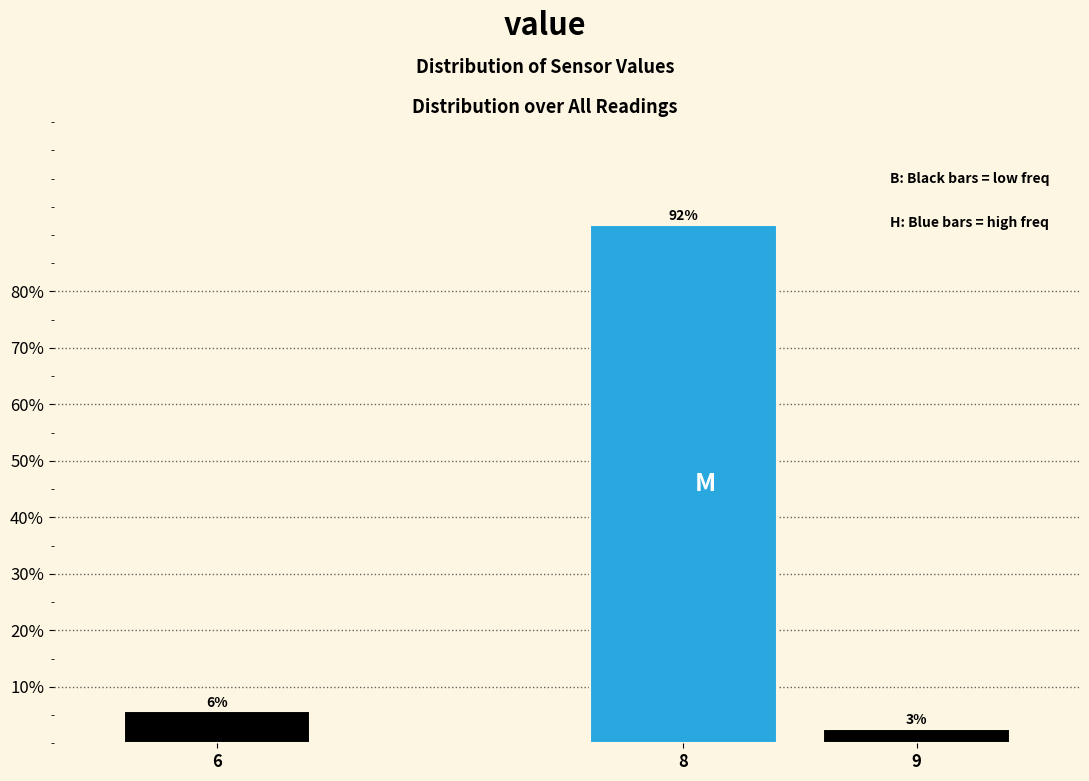

Are the bars horizontal?

No